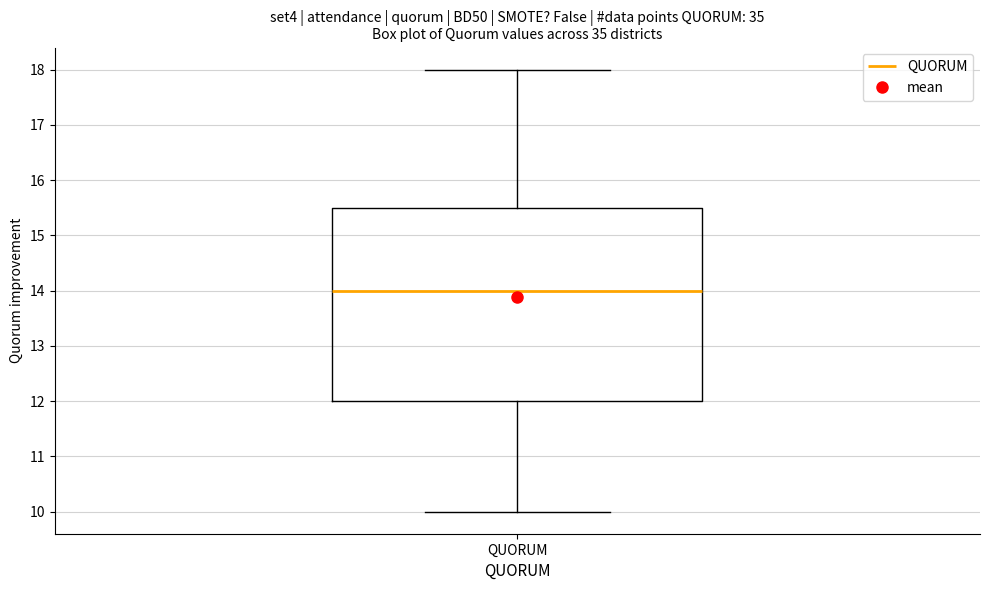

Read this box plot against the y-axis: the position of the median line, the range covered by the box, and the ends of both whiskers. The values are not printed on the chart, so give them approximately, as read against the axis.

median 14.0, box 12.0 to 15.5, whiskers 10.0 to 18.0